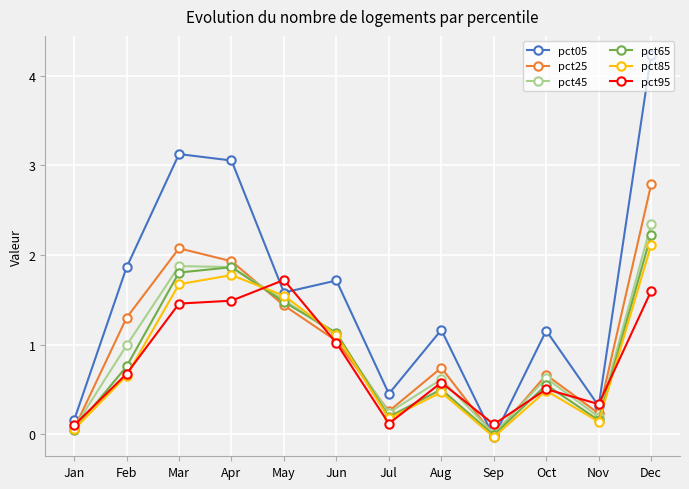

What is the value of the pct25 point at the 11th from the left?

0.2